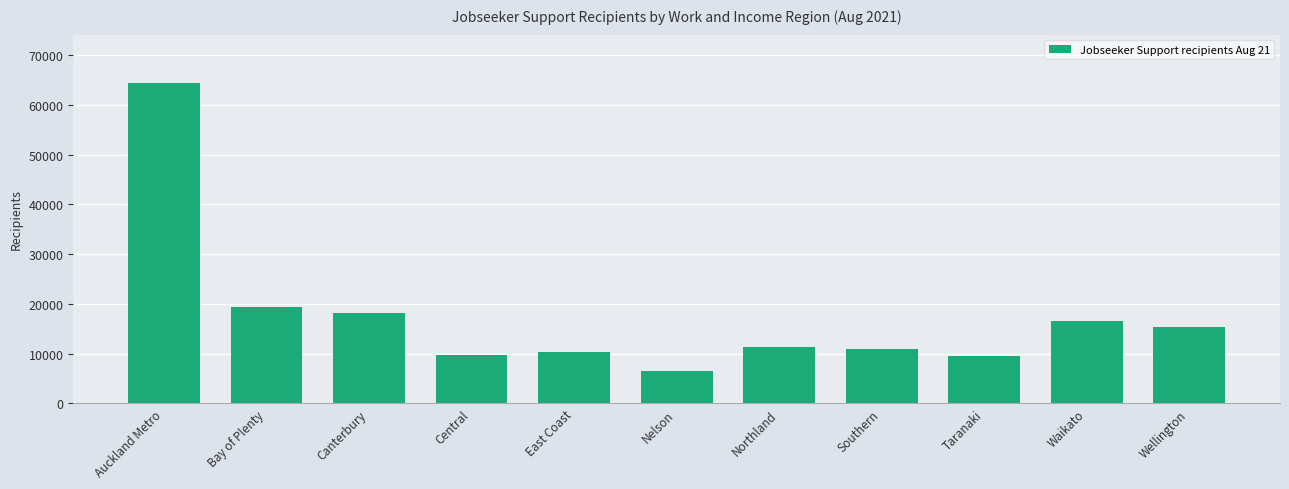

Reading left to right, list all the values displayed in this chart.

Auckland Metro=64467	Bay of Plenty=19395	Canterbury=18189	Central=9789	East Coast=10233	Nelson=6471	Northland=11394	Southern=10935	Taranaki=9444	Waikato=16563	Wellington=15270